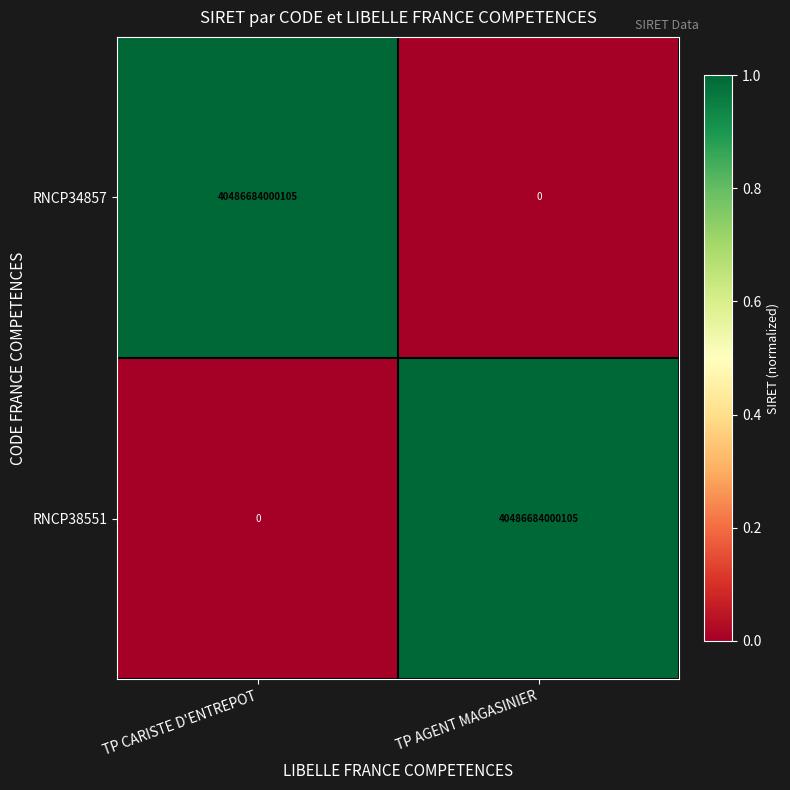

The value of RNCP38551 at TP CARISTE D'ENTREPOT is 0. True or false?

True